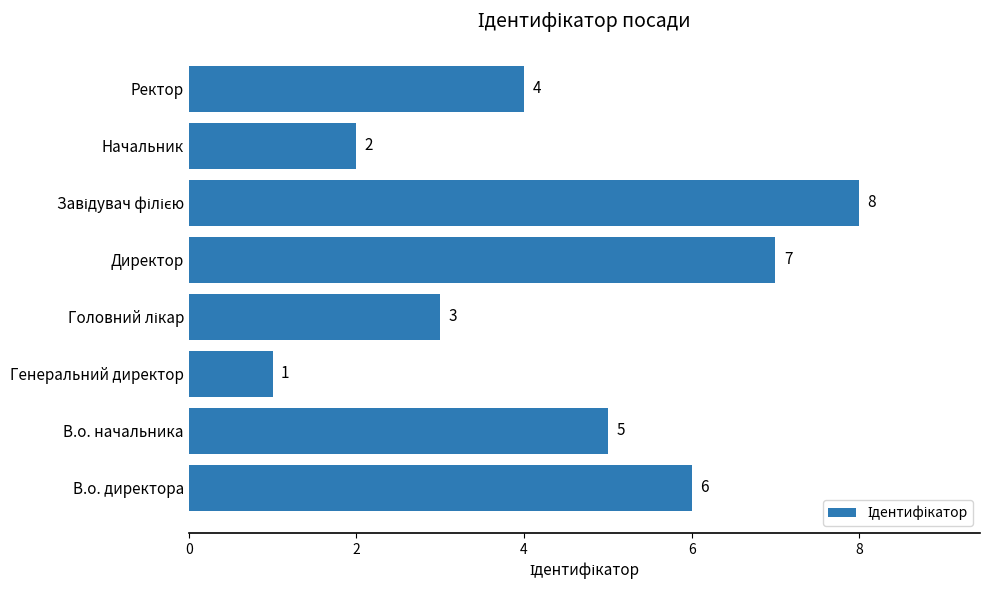

What is the greatest value displayed?

8